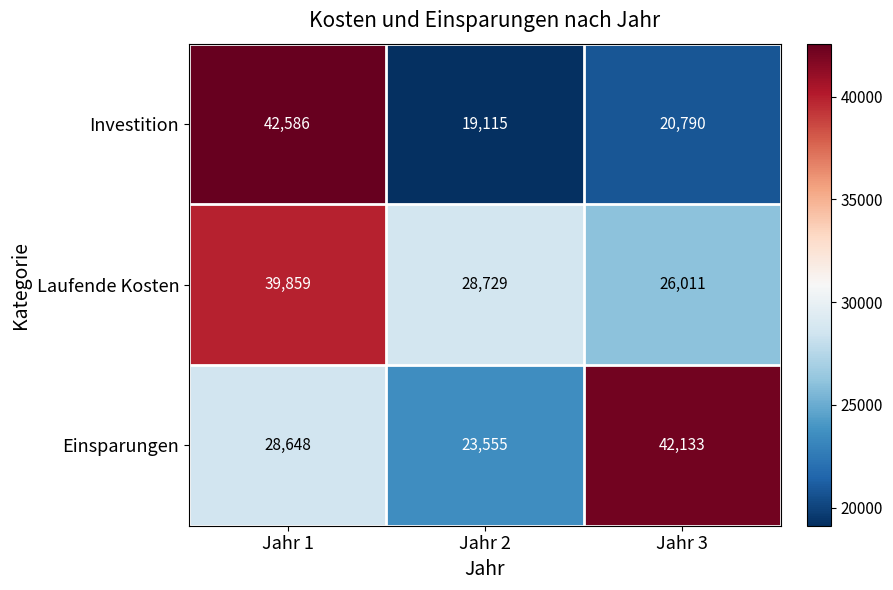

Reading left to right, transcribe all the data shown in this chart.

Investition: Jahr 1=42586	Jahr 2=19115	Jahr 3=20790
Laufende Kosten: Jahr 1=39859	Jahr 2=28729	Jahr 3=26011
Einsparungen: Jahr 1=28648	Jahr 2=23555	Jahr 3=42133